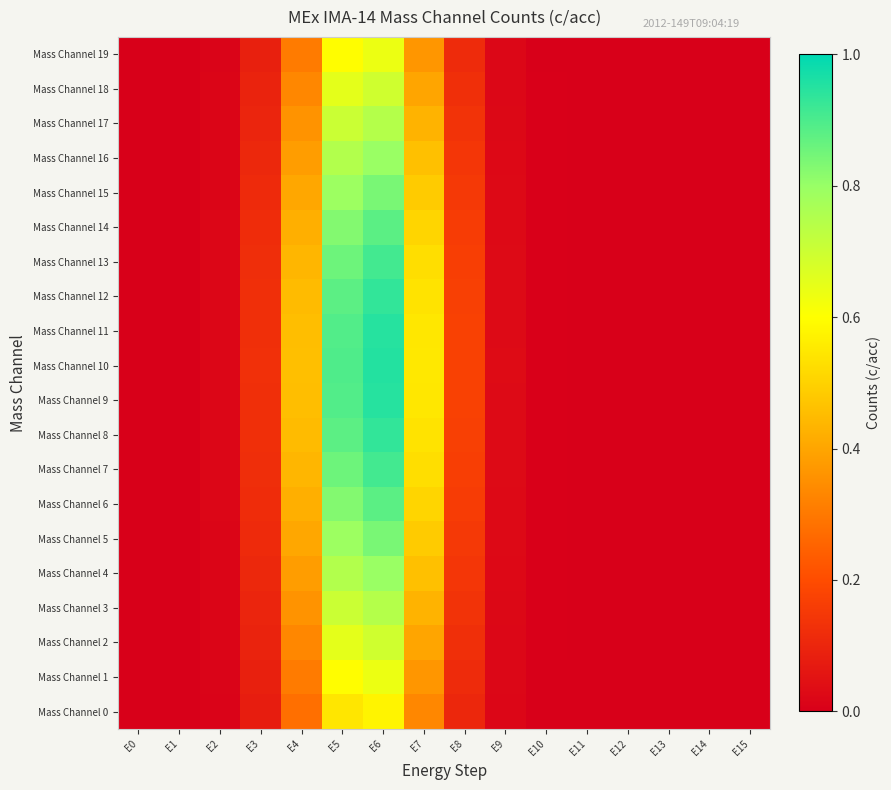

Reading left to right, transcribe all the data shown in this chart.

Mass Channel 0: E0=0.0	E1=0.0	E2=0.0	E3=0.1	E4=0.3	E5=0.5	E6=0.6	E7=0.3	E8=0.1	E9=0.0	E10=0.0	E11=0.0	E12=0.0	E13=0.0	E14=0.0	E15=0.0
Mass Channel 1: E0=0.0	E1=0.0	E2=0.0	E3=0.1	E4=0.3	E5=0.6	E6=0.6	E7=0.4	E8=0.1	E9=0.0	E10=0.0	E11=0.0	E12=0.0	E13=0.0	E14=0.0	E15=0.0
Mass Channel 2: E0=0.0	E1=0.0	E2=0.0	E3=0.1	E4=0.3	E5=0.7	E6=0.7	E7=0.4	E8=0.1	E9=0.0	E10=0.0	E11=0.0	E12=0.0	E13=0.0	E14=0.0	E15=0.0
Mass Channel 3: E0=0.0	E1=0.0	E2=0.0	E3=0.1	E4=0.4	E5=0.7	E6=0.7	E7=0.4	E8=0.1	E9=0.0	E10=0.0	E11=0.0	E12=0.0	E13=0.0	E14=0.0	E15=0.0
Mass Channel 4: E0=0.0	E1=0.0	E2=0.0	E3=0.1	E4=0.4	E5=0.7	E6=0.8	E7=0.5	E8=0.1	E9=0.0	E10=0.0	E11=0.0	E12=0.0	E13=0.0	E14=0.0	E15=0.0
Mass Channel 5: E0=0.0	E1=0.0	E2=0.0	E3=0.1	E4=0.4	E5=0.8	E6=0.8	E7=0.5	E8=0.2	E9=0.0	E10=0.0	E11=0.0	E12=0.0	E13=0.0	E14=0.0	E15=0.0
Mass Channel 6: E0=0.0	E1=0.0	E2=0.0	E3=0.1	E4=0.4	E5=0.8	E6=0.9	E7=0.5	E8=0.2	E9=0.0	E10=0.0	E11=0.0	E12=0.0	E13=0.0	E14=0.0	E15=0.0
Mass Channel 7: E0=0.0	E1=0.0	E2=0.0	E3=0.1	E4=0.4	E5=0.9	E6=0.9	E7=0.5	E8=0.2	E9=0.0	E10=0.0	E11=0.0	E12=0.0	E13=0.0	E14=0.0	E15=0.0
Mass Channel 8: E0=0.0	E1=0.0	E2=0.0	E3=0.1	E4=0.4	E5=0.9	E6=0.9	E7=0.5	E8=0.2	E9=0.0	E10=0.0	E11=0.0	E12=0.0	E13=0.0	E14=0.0	E15=0.0
Mass Channel 9: E0=0.0	E1=0.0	E2=0.0	E3=0.1	E4=0.5	E5=0.9	E6=0.9	E7=0.5	E8=0.2	E9=0.0	E10=0.0	E11=0.0	E12=0.0	E13=0.0	E14=0.0	E15=0.0
Mass Channel 10: E0=0.0	E1=0.0	E2=0.0	E3=0.1	E4=0.5	E5=0.9	E6=1.0	E7=0.5	E8=0.2	E9=0.0	E10=0.0	E11=0.0	E12=0.0	E13=0.0	E14=0.0	E15=0.0
Mass Channel 11: E0=0.0	E1=0.0	E2=0.0	E3=0.1	E4=0.5	E5=0.9	E6=0.9	E7=0.5	E8=0.2	E9=0.0	E10=0.0	E11=0.0	E12=0.0	E13=0.0	E14=0.0	E15=0.0
Mass Channel 12: E0=0.0	E1=0.0	E2=0.0	E3=0.1	E4=0.4	E5=0.9	E6=0.9	E7=0.5	E8=0.2	E9=0.0	E10=0.0	E11=0.0	E12=0.0	E13=0.0	E14=0.0	E15=0.0
Mass Channel 13: E0=0.0	E1=0.0	E2=0.0	E3=0.1	E4=0.4	E5=0.9	E6=0.9	E7=0.5	E8=0.2	E9=0.0	E10=0.0	E11=0.0	E12=0.0	E13=0.0	E14=0.0	E15=0.0
Mass Channel 14: E0=0.0	E1=0.0	E2=0.0	E3=0.1	E4=0.4	E5=0.8	E6=0.9	E7=0.5	E8=0.2	E9=0.0	E10=0.0	E11=0.0	E12=0.0	E13=0.0	E14=0.0	E15=0.0
Mass Channel 15: E0=0.0	E1=0.0	E2=0.0	E3=0.1	E4=0.4	E5=0.8	E6=0.8	E7=0.5	E8=0.2	E9=0.0	E10=0.0	E11=0.0	E12=0.0	E13=0.0	E14=0.0	E15=0.0
Mass Channel 16: E0=0.0	E1=0.0	E2=0.0	E3=0.1	E4=0.4	E5=0.7	E6=0.8	E7=0.5	E8=0.1	E9=0.0	E10=0.0	E11=0.0	E12=0.0	E13=0.0	E14=0.0	E15=0.0
Mass Channel 17: E0=0.0	E1=0.0	E2=0.0	E3=0.1	E4=0.4	E5=0.7	E6=0.7	E7=0.4	E8=0.1	E9=0.0	E10=0.0	E11=0.0	E12=0.0	E13=0.0	E14=0.0	E15=0.0
Mass Channel 18: E0=0.0	E1=0.0	E2=0.0	E3=0.1	E4=0.3	E5=0.7	E6=0.7	E7=0.4	E8=0.1	E9=0.0	E10=0.0	E11=0.0	E12=0.0	E13=0.0	E14=0.0	E15=0.0
Mass Channel 19: E0=0.0	E1=0.0	E2=0.0	E3=0.1	E4=0.3	E5=0.6	E6=0.6	E7=0.4	E8=0.1	E9=0.0	E10=0.0	E11=0.0	E12=0.0	E13=0.0	E14=0.0	E15=0.0